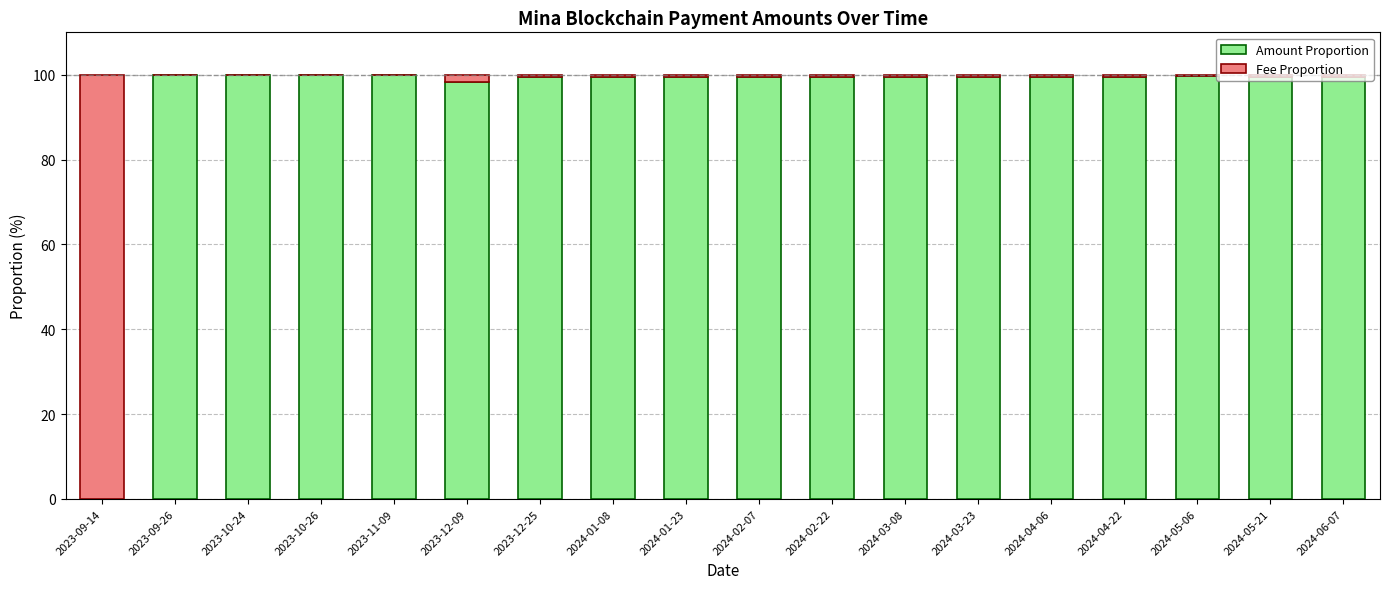

True or false: Amount Proportion has a value of 52.3 at 2024-05-06.

False